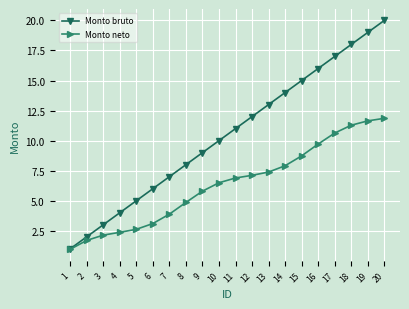

At which category does the chart reach its minimum across all series?

1